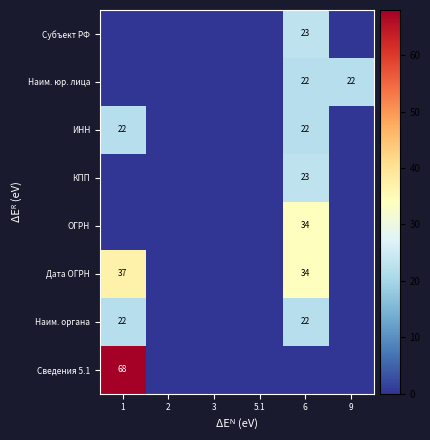

Is it true that Сведения 5.1 equals 118 at 1?

False